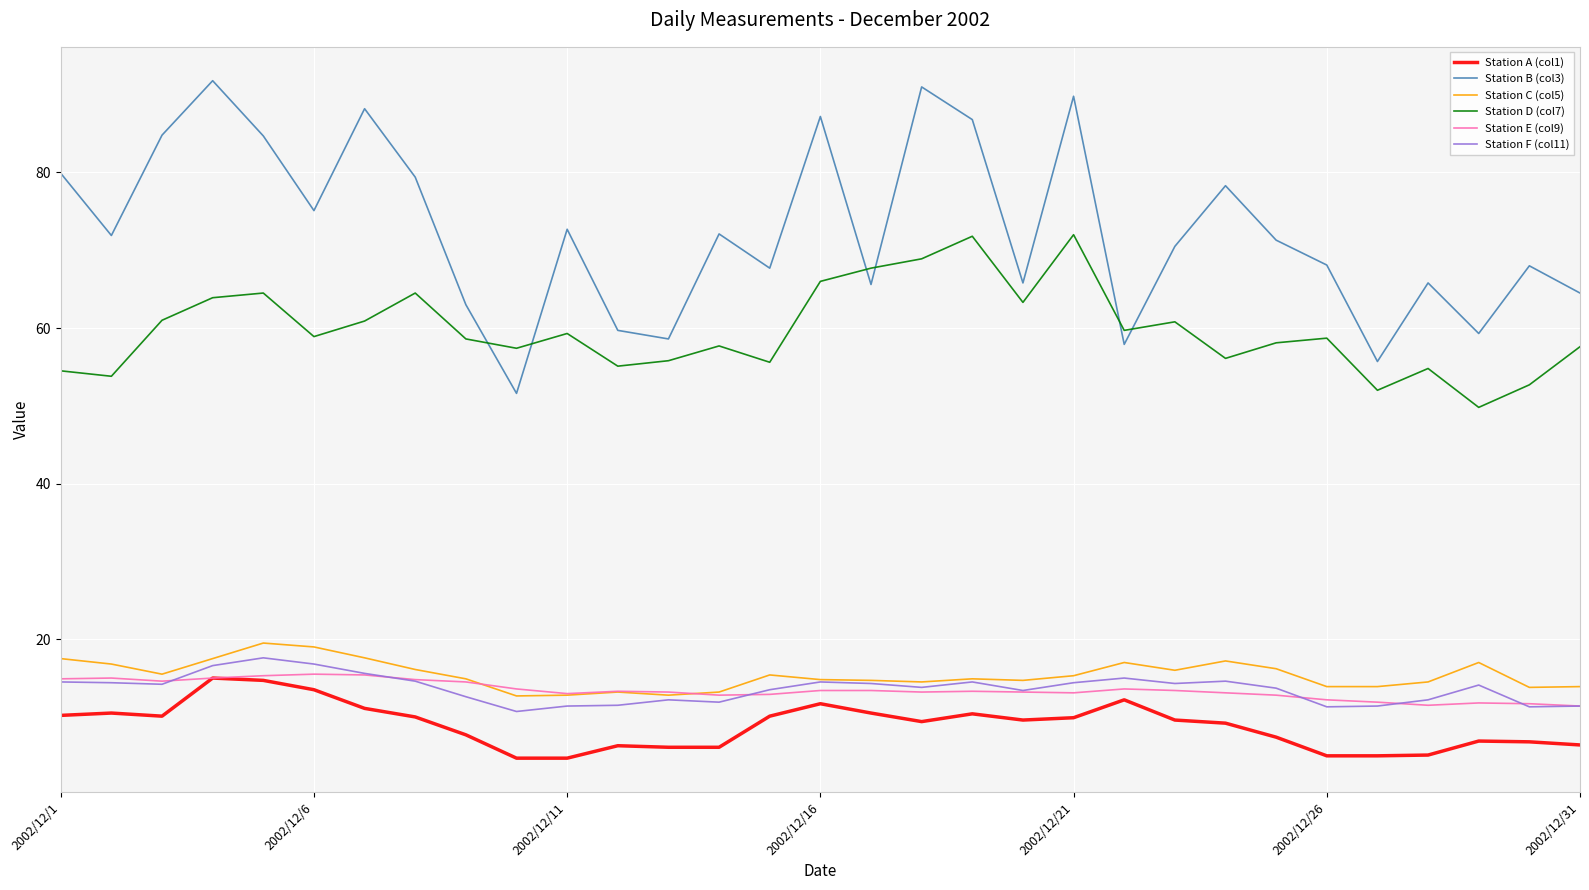

Is this an area chart (filled region under the line)?

No